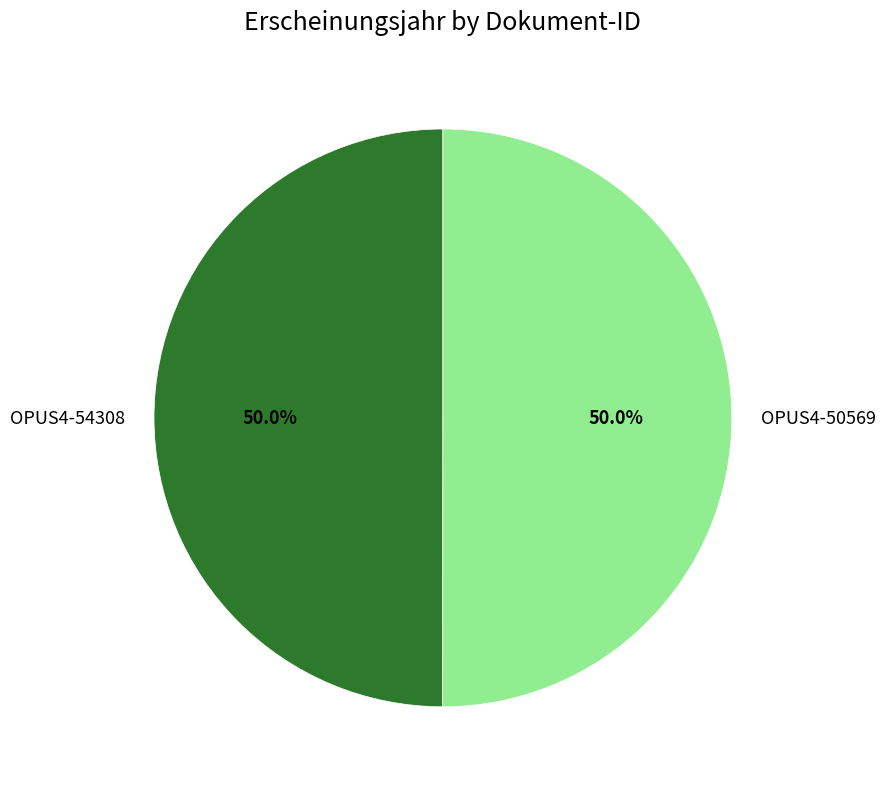

Combined, what portion of the pie is OPUS4-50569 and OPUS4-54308?

100.0%